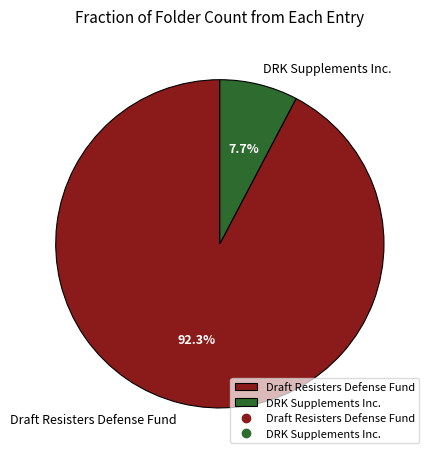

To the nearest percent, what is the average slice percentage?

50%